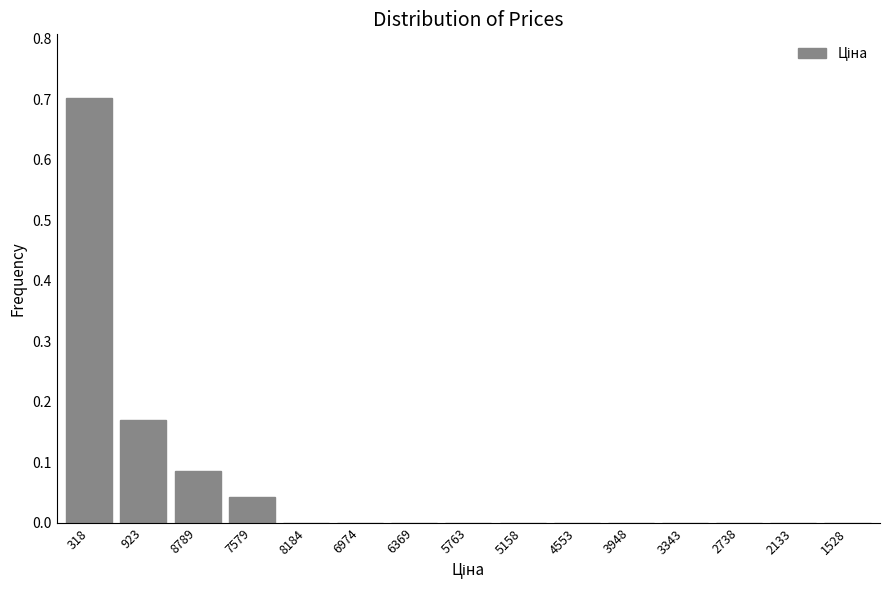

True or false: the data shows 1.1 at 318.

False